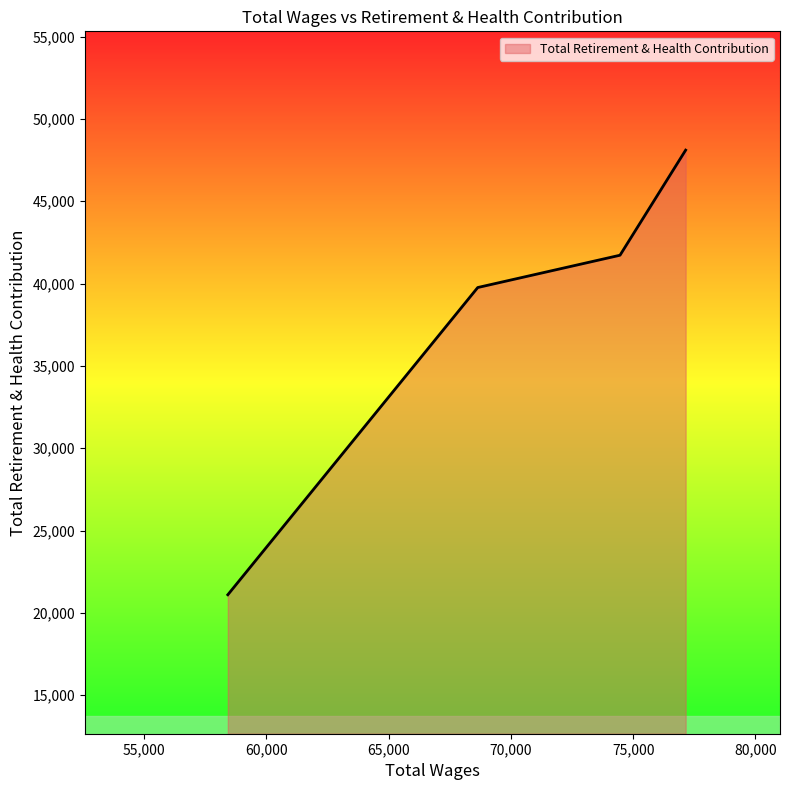

What is the minimum value shown in the chart?

21099